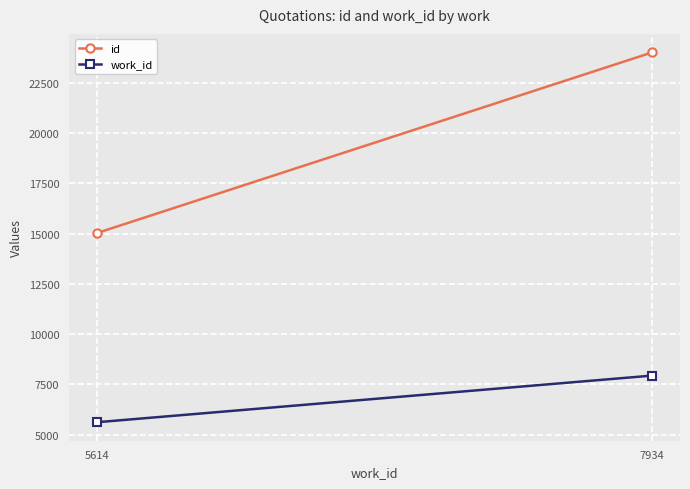

Rank the series by their average value, from highest to lowest.

id, work_id